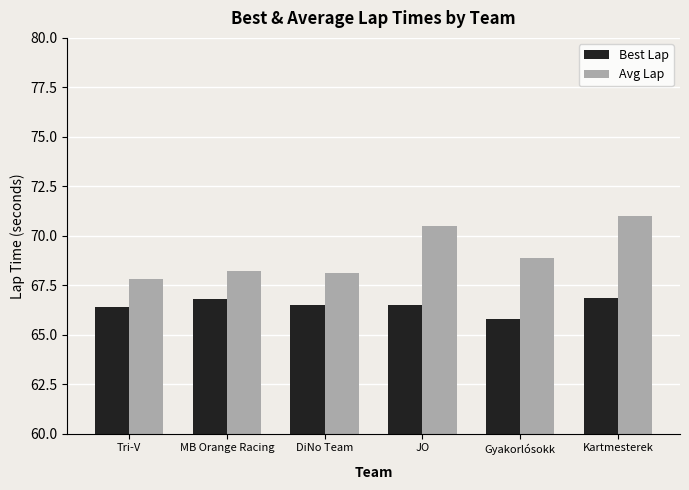

Does the chart contain any negative values?

No